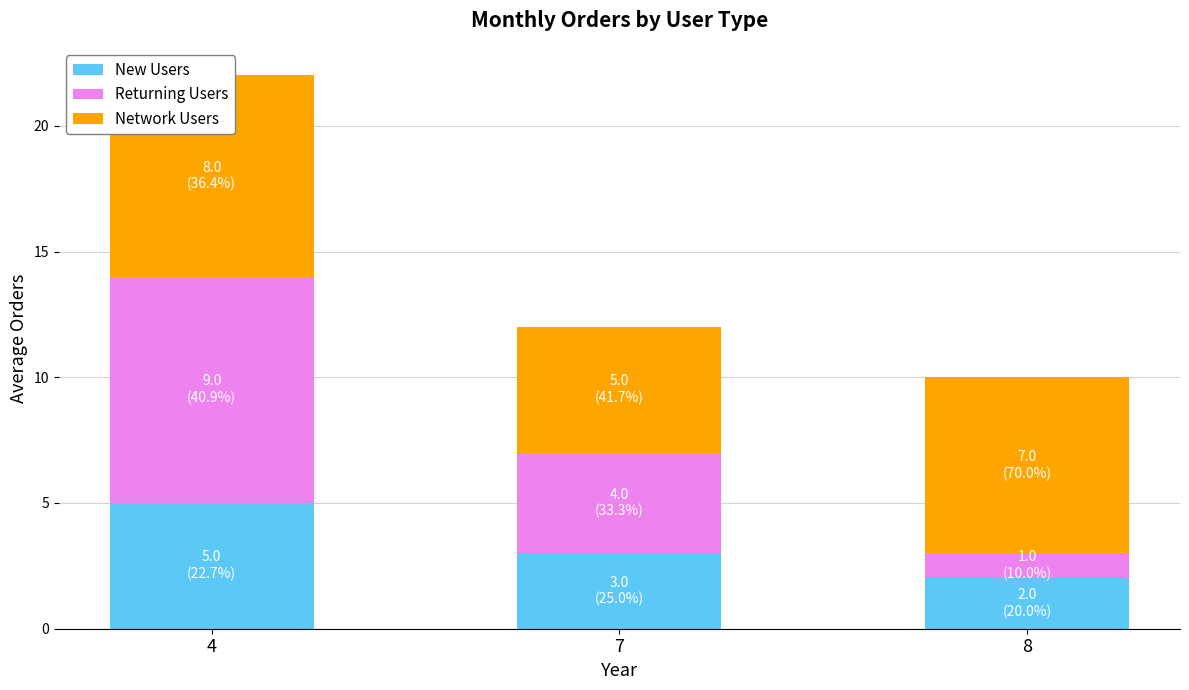

Reading right to left, transcribe all the data shown in this chart.

New Users: 8=2	7=3	4=5
Returning Users: 8=1	7=4	4=9
Network Users: 8=7	7=5	4=8